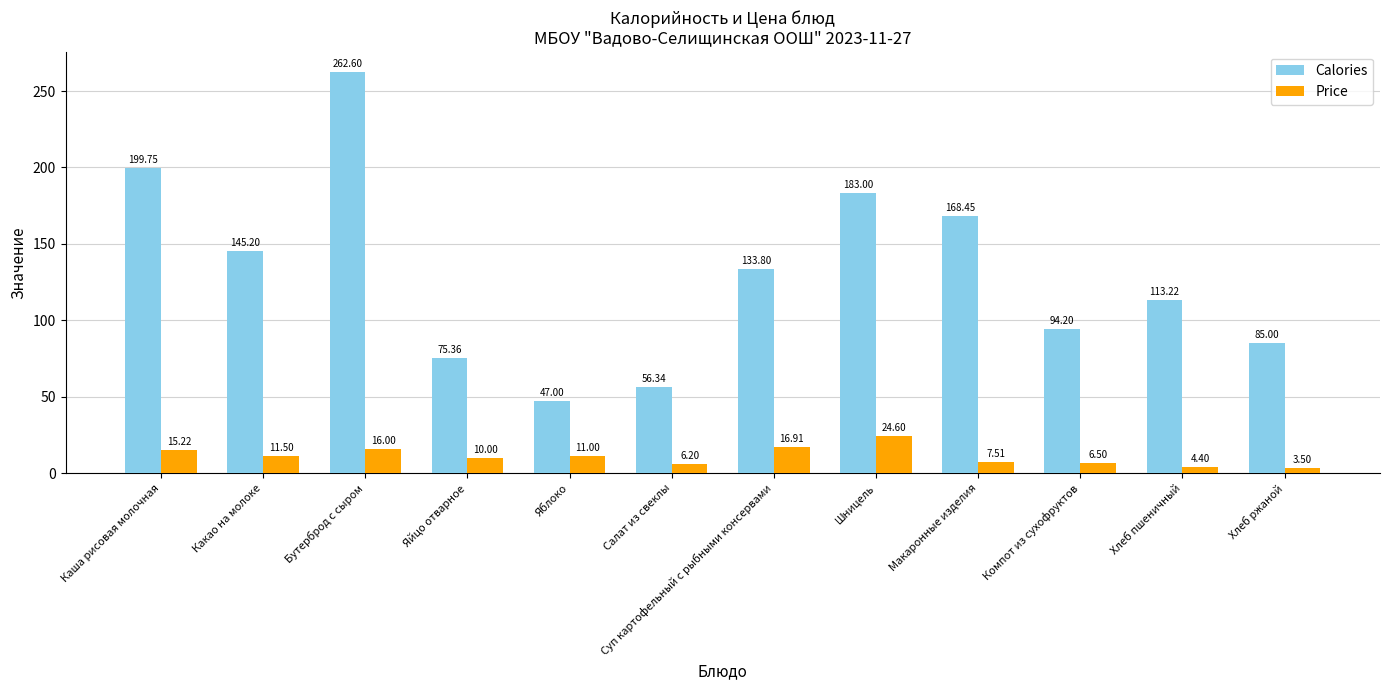

Is the value of Calories at Бутерброд с сыром greater than the value of Price at Суп картофельный с рыбными консервами?

Yes